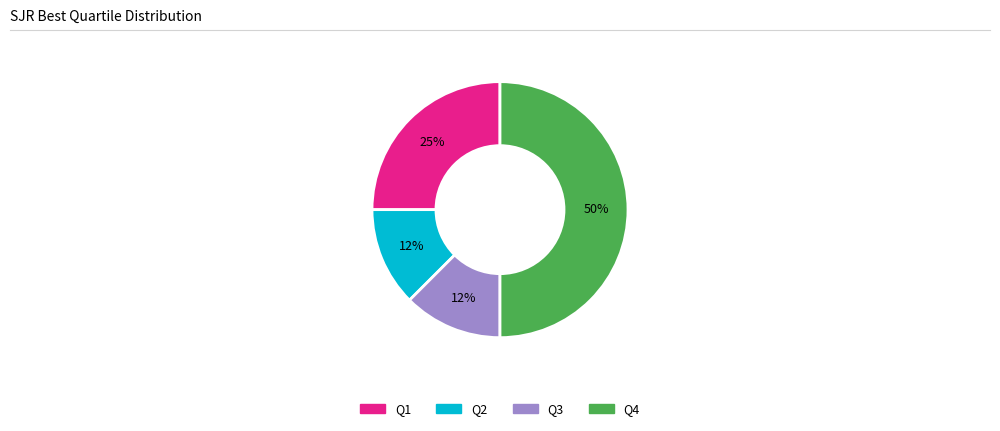

Is the sum of Q2 and Q4 greater than half?

Yes